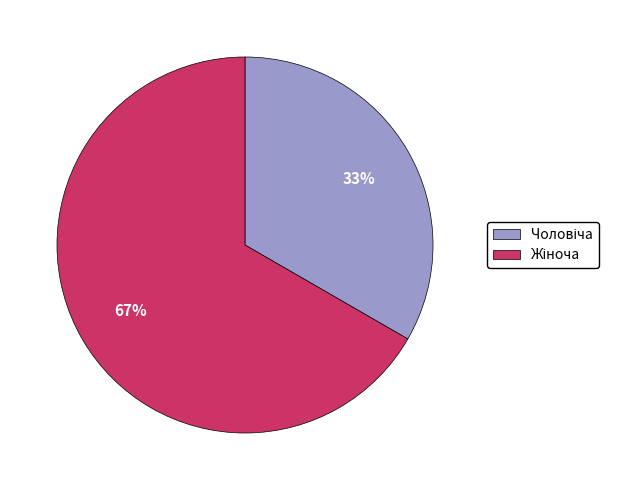

Is there a majority slice in this chart?

Yes